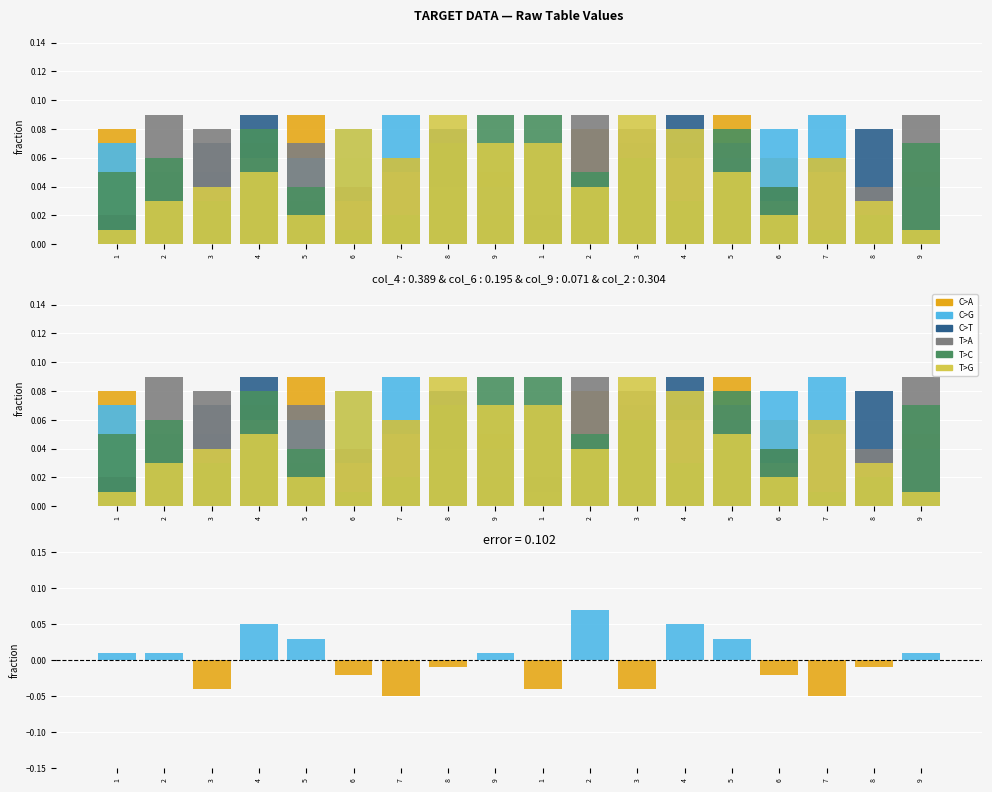

Rank the categories by col_5 value from highest to lowest.

9, 1, 4, 5, 8, 9, 2, 3, 1, 2, 5, 6, 3, 4, 7, 8, 6, 7